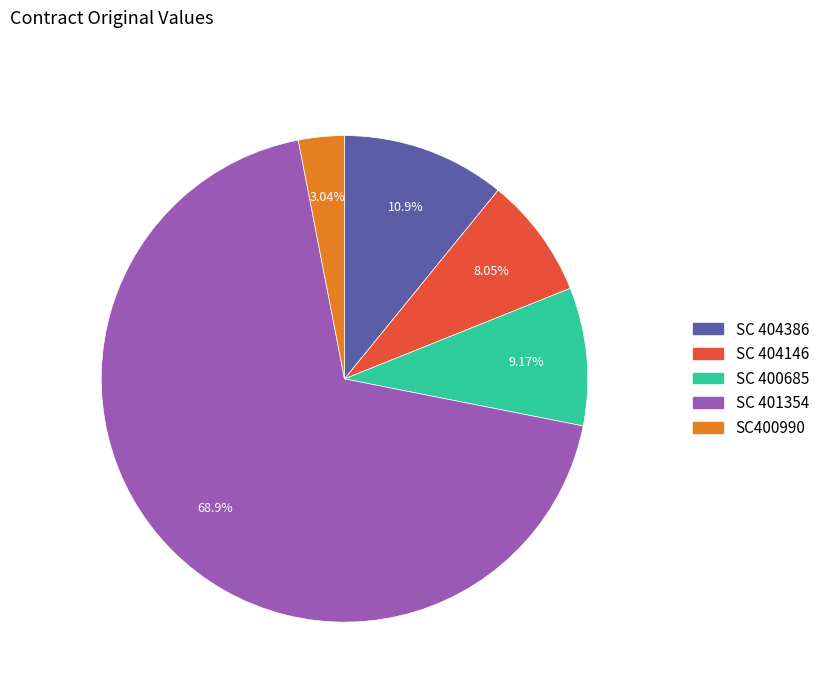

True or false: SC 400685 accounts for 9% of the total.

True